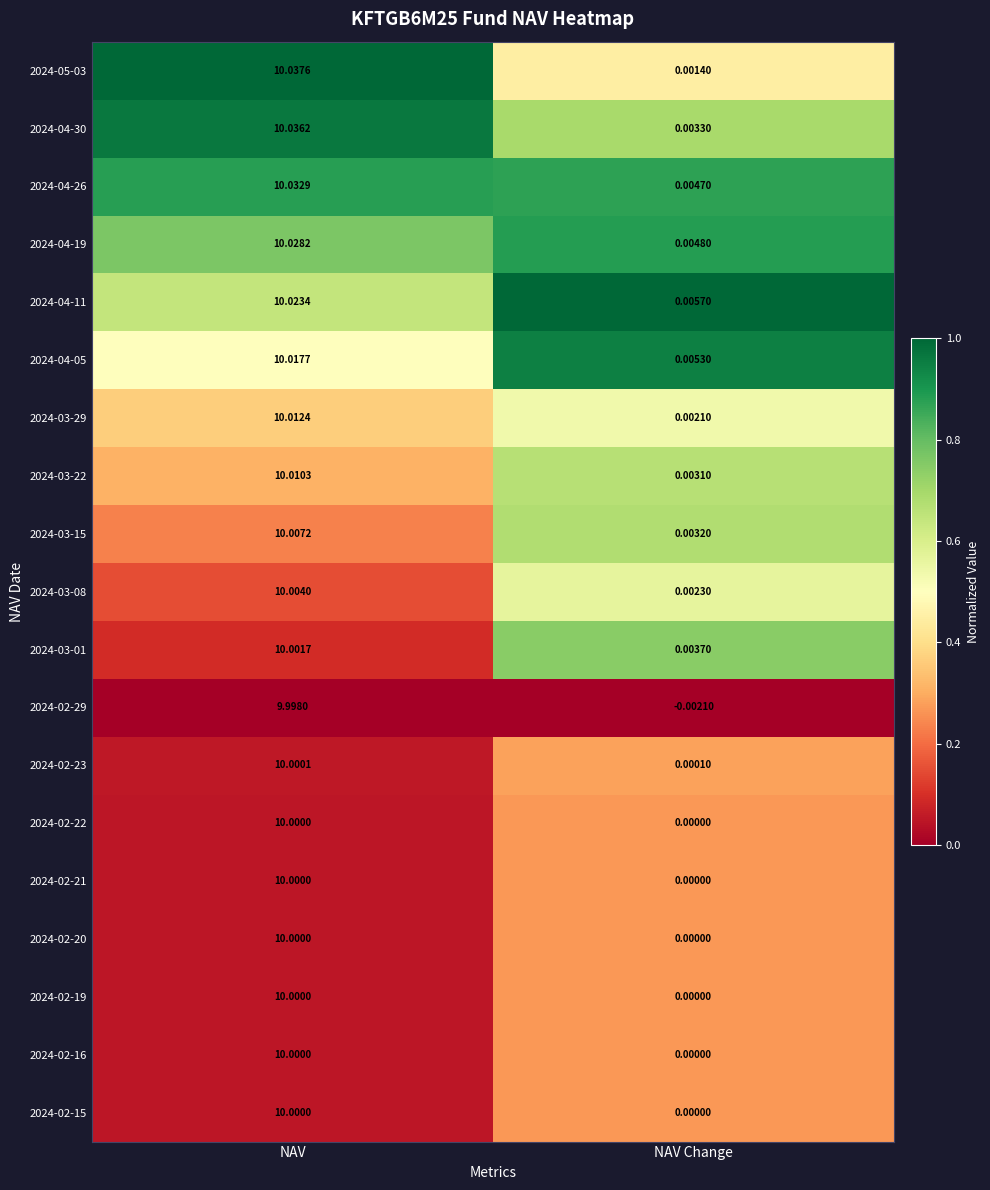

At which label is 2024-05-03 closest to 5?

NAV Change